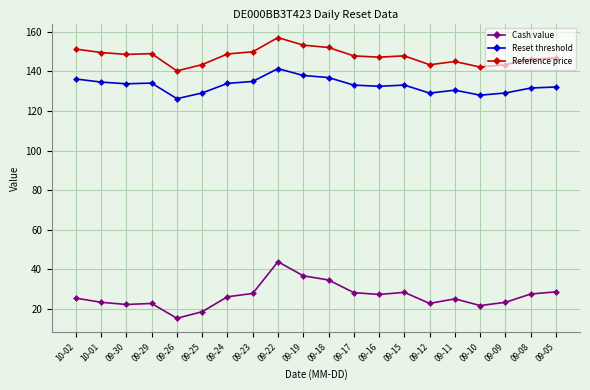

True or false: Cash value and Reference price cross at least once.

False